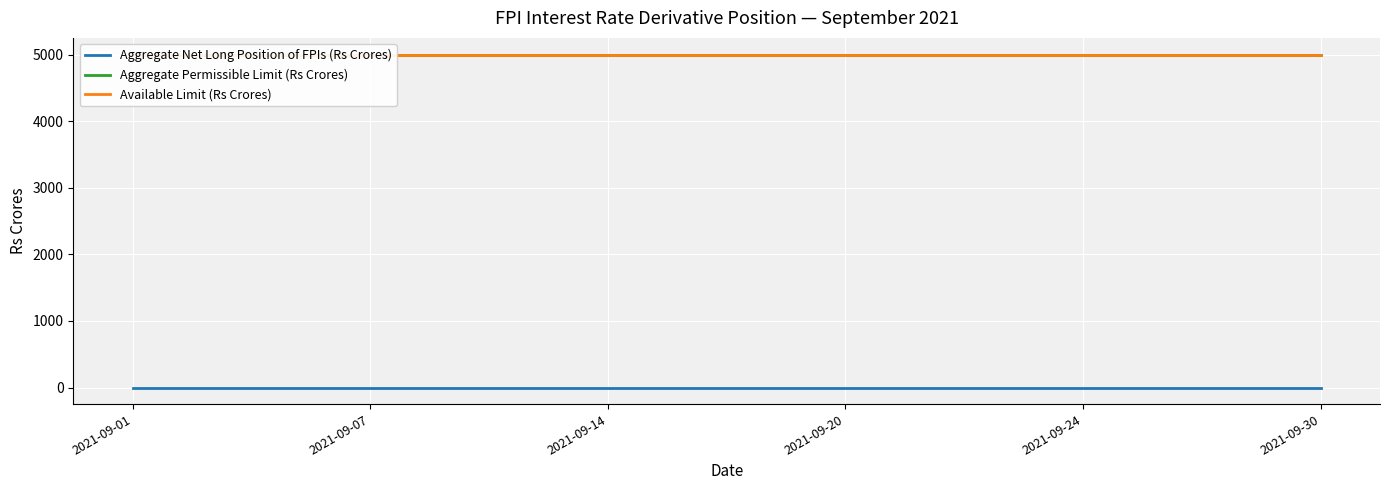

Which series changed the most between 2021-09-07 and 2021-09-14?

Aggregate Net Long Position of FPIs (Rs Crores)